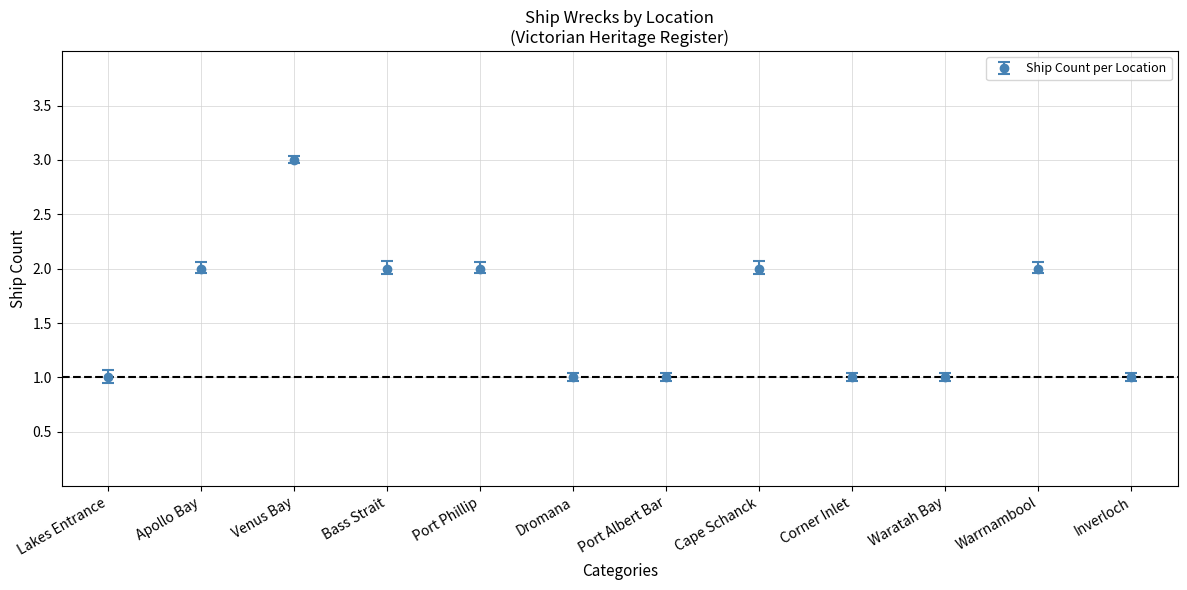

Is it true that the value at Port Albert Bar is 1?

True